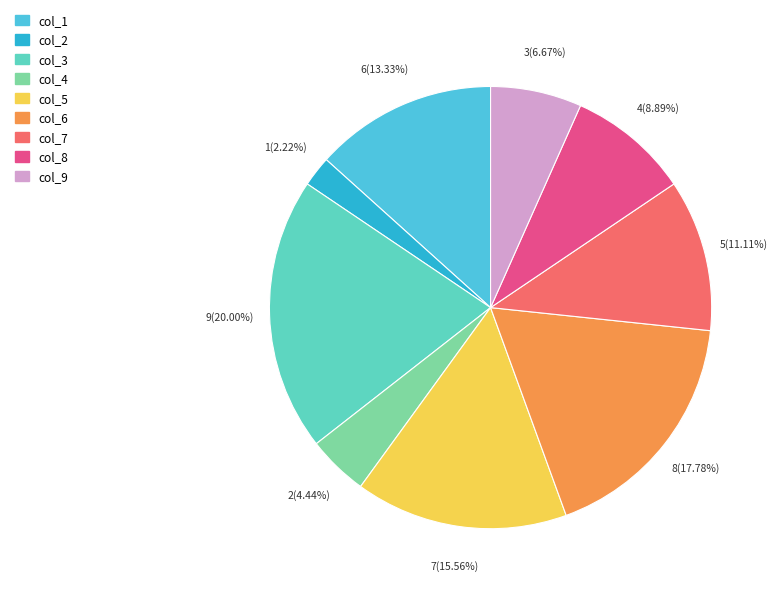

The col_7 slice represents 2% of the pie. True or false?

False